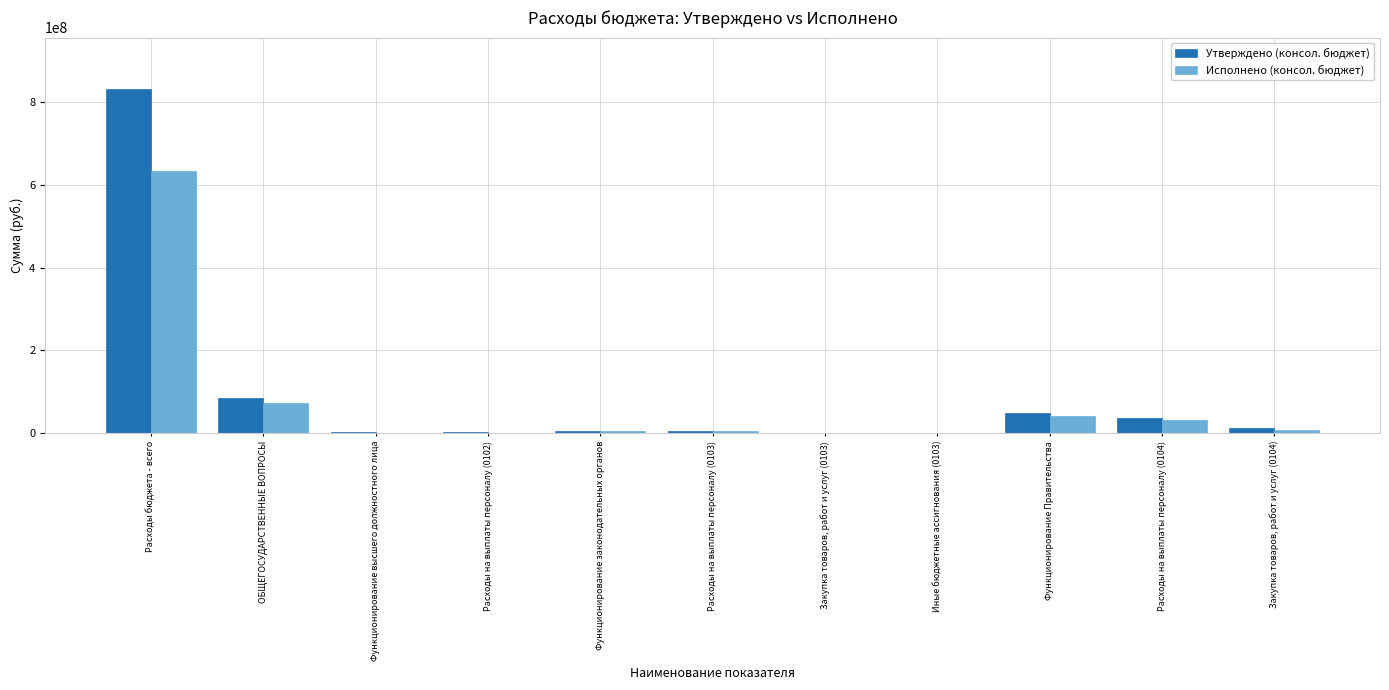

At which category does the chart reach its peak across all series?

Расходы бюджета - всего